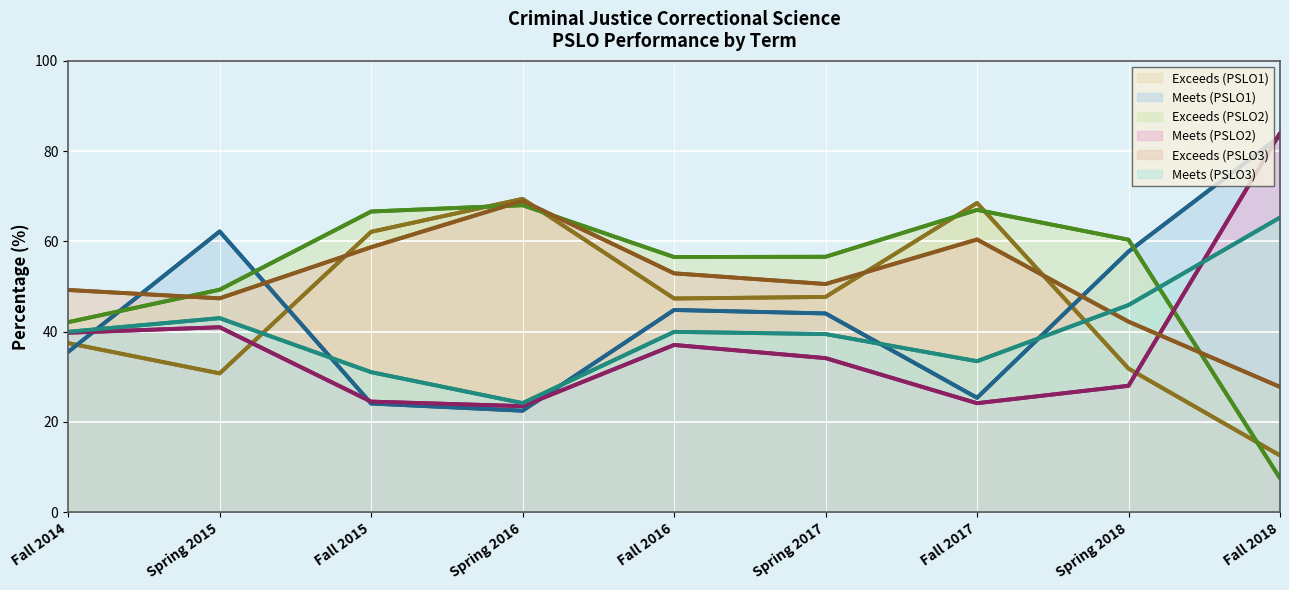

Between which two adjacent categories do Meets (PSLO1) and Exceeds (PSLO1) first intersect?

Fall 2014 and Spring 2015